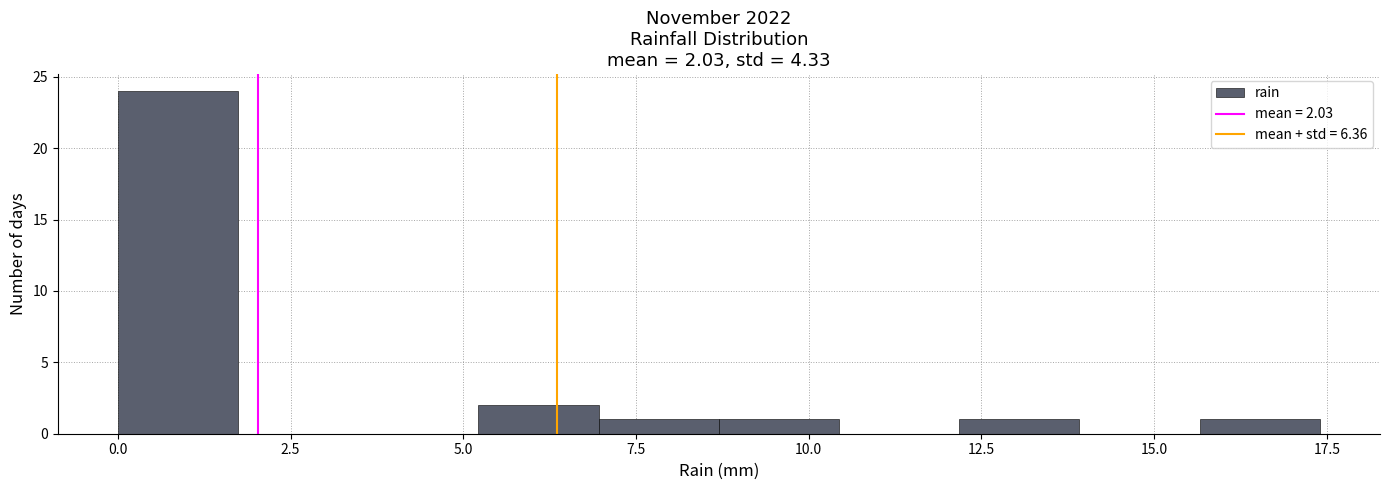

Around what value on the x-axis is the tallest bar? Give the approximate position of its centre, as read against the axis.

1.0